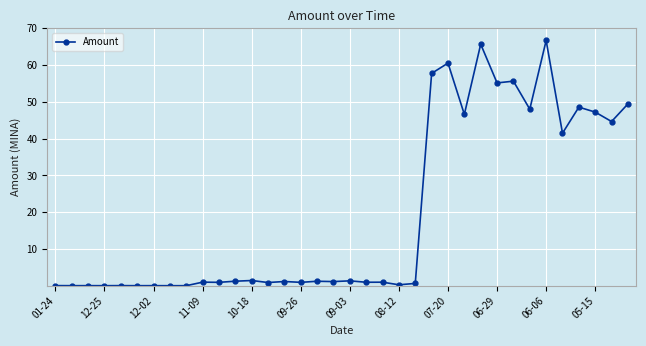

Is this an area chart (filled region under the line)?

No